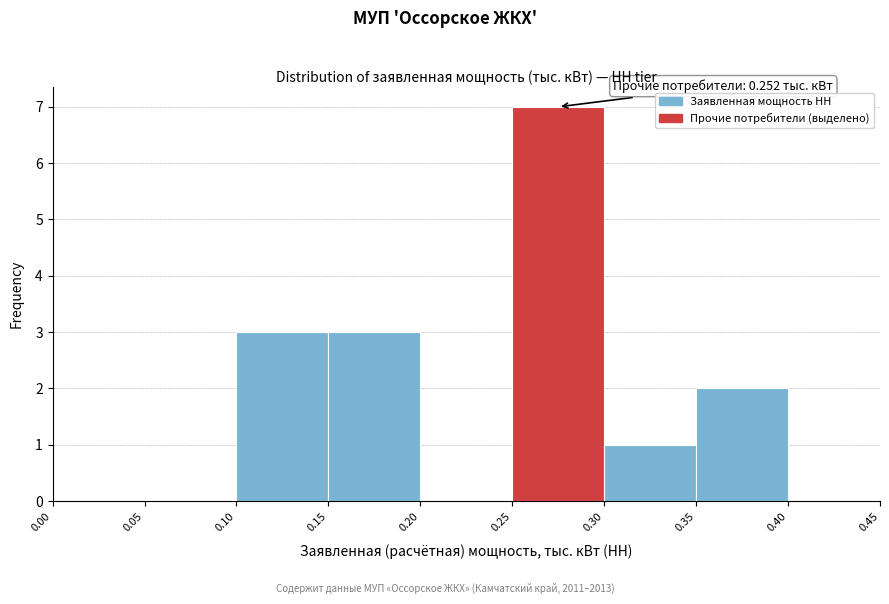

Over which range of the x-axis is the bar tallest?

0.25 to 0.30